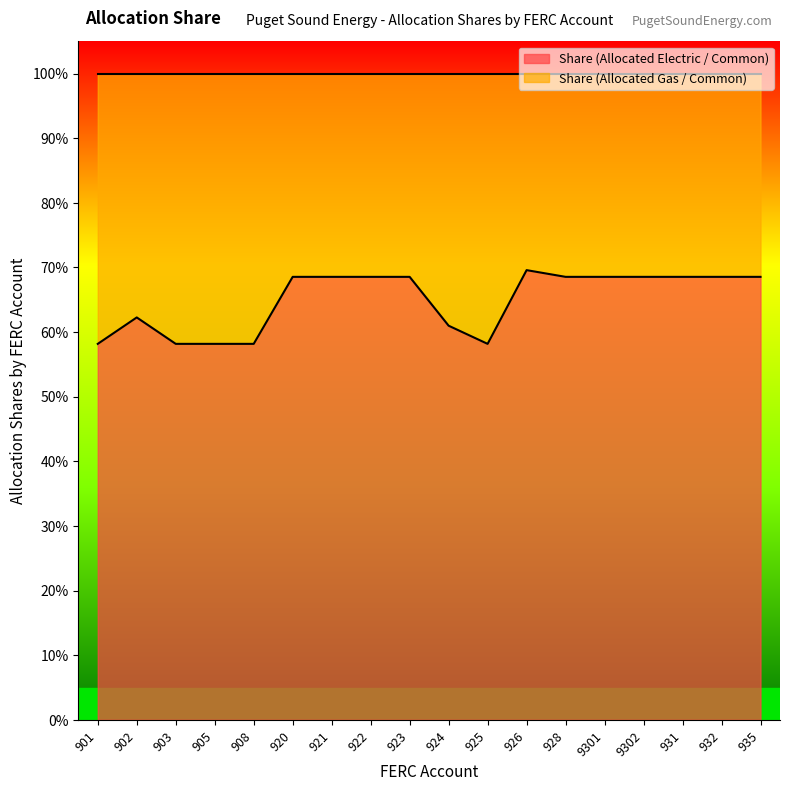

Which has a higher value, 926 or 901?

926